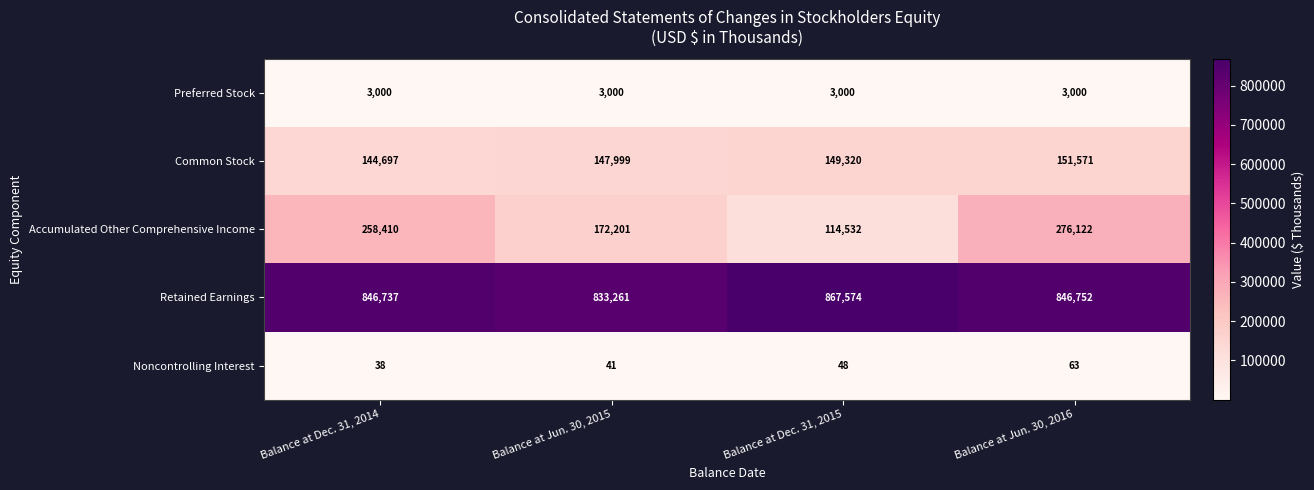

What is the difference between the second highest and second lowest values in the Noncontrolling Interest series?

7